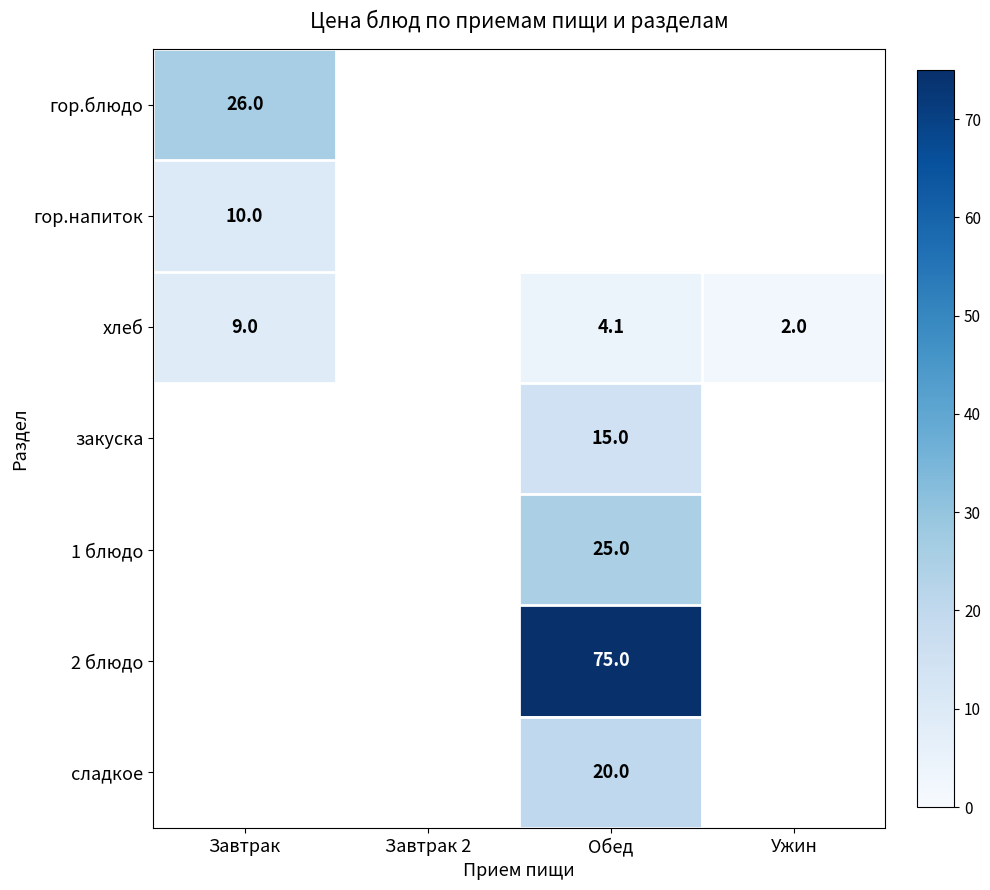

True or false: сладкое has a value of 20.0 at Обед.

True